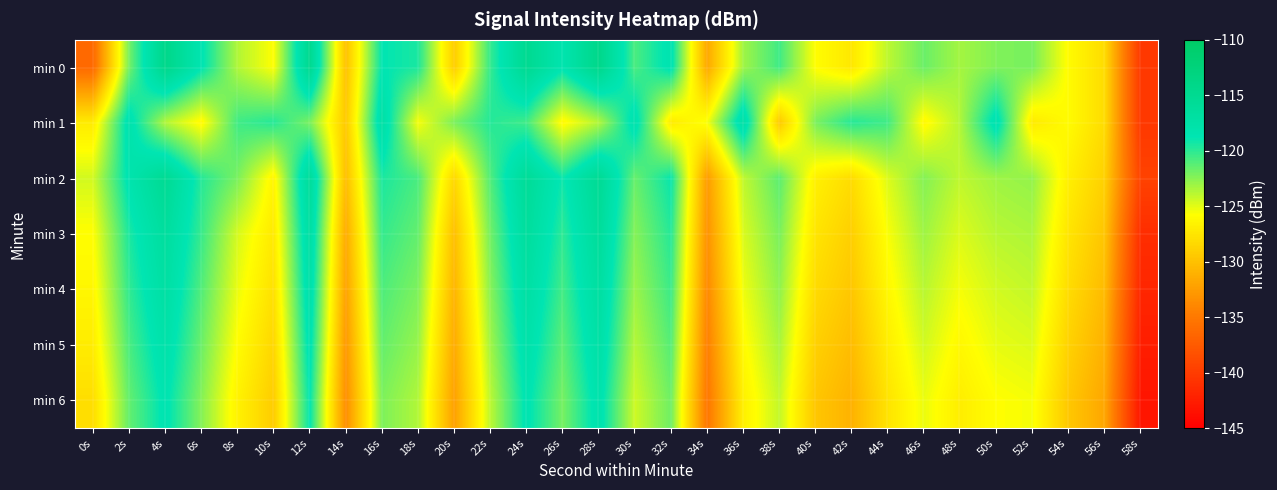

At how many categories does at least one series exceed -130?

29